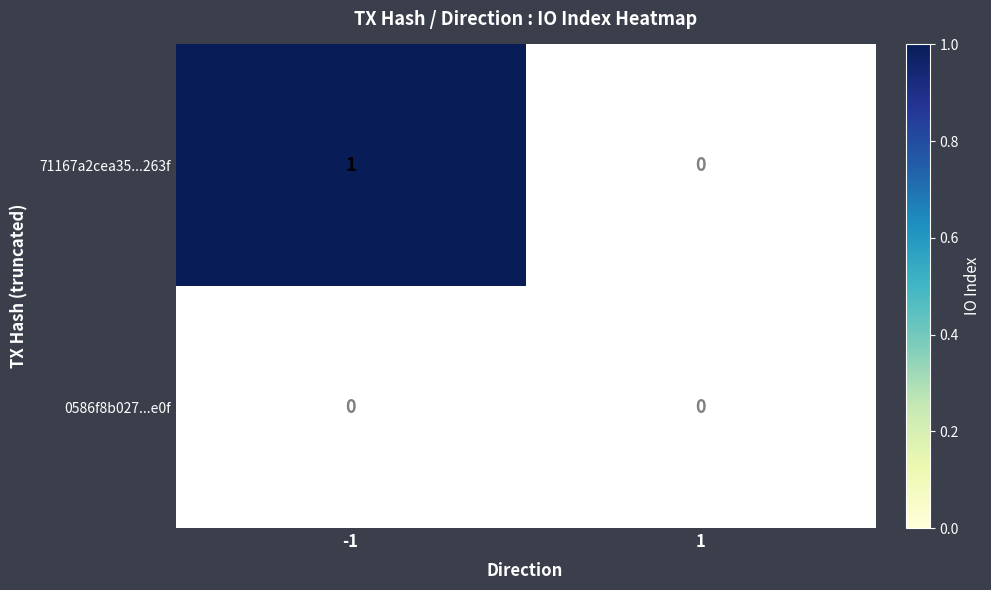

What is the approximate value of 71167a2cea35ed5b65be1218059c6915e00263f at io_index?

1